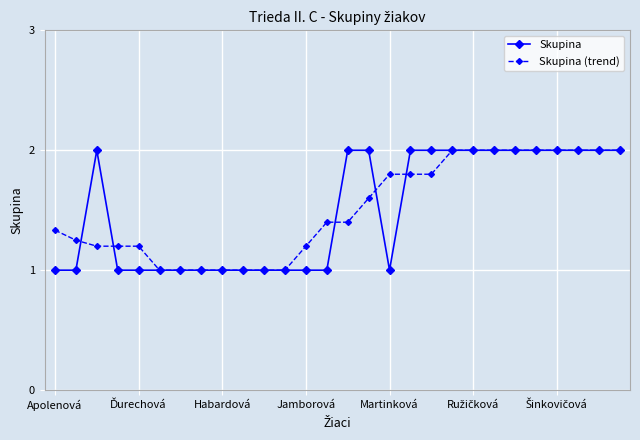

What is the minimum value for Skupina?

1.0